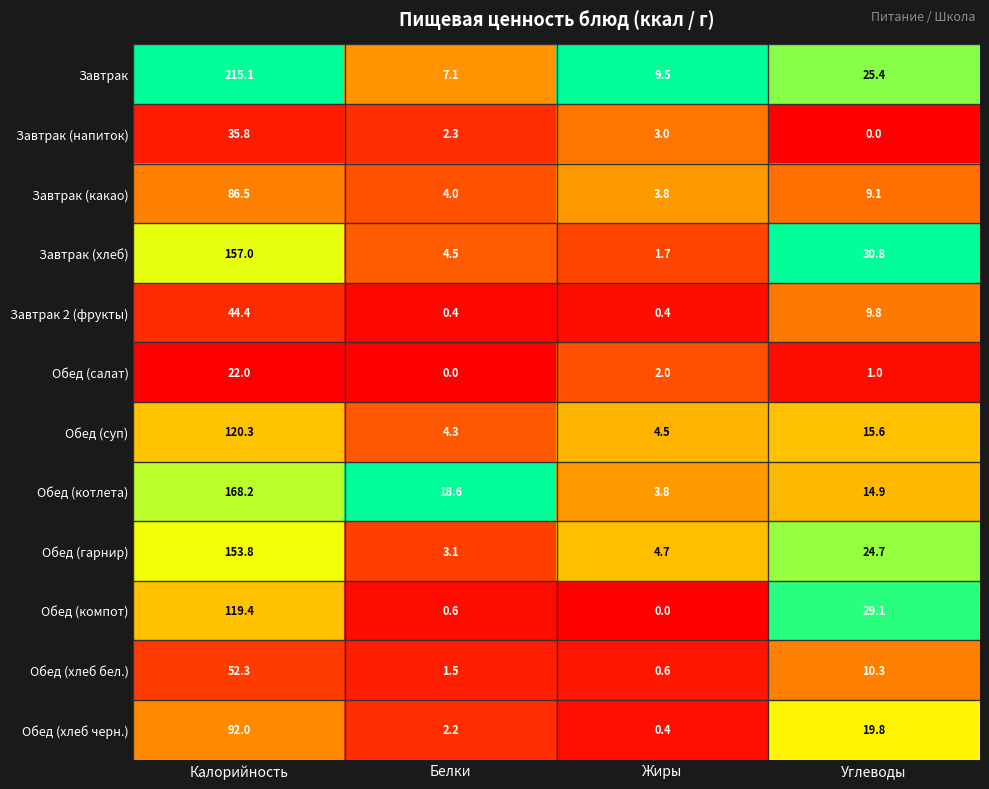

What is the total value across all series at Жиры?

34.4